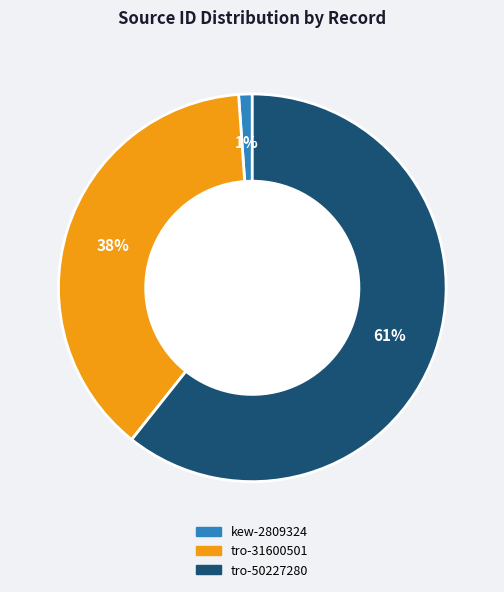

Which category has the smallest portion of the pie?

kew-2809324